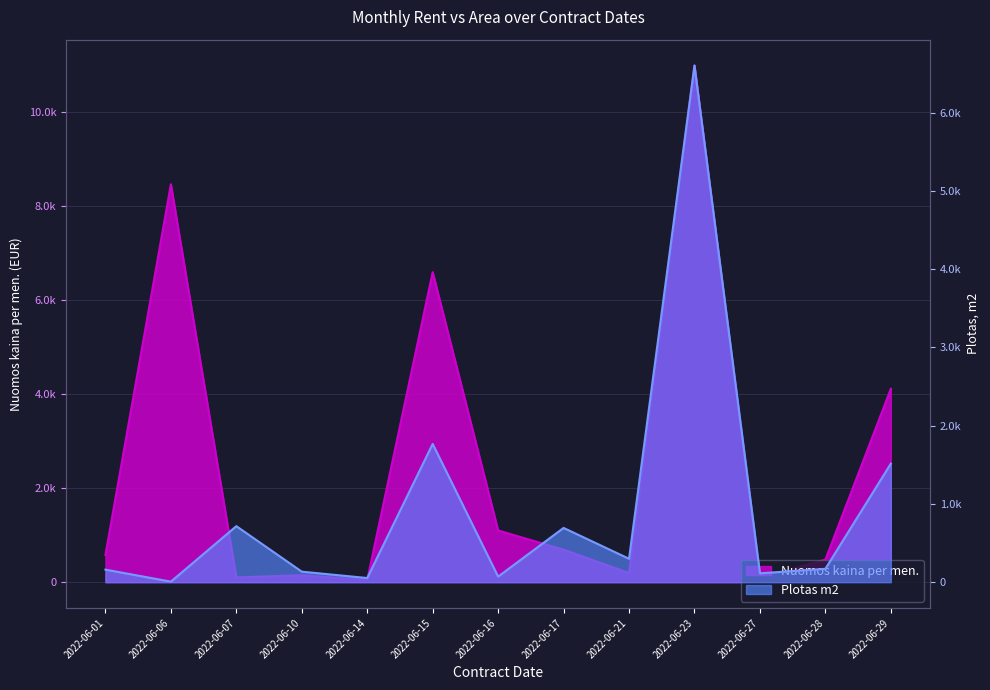

At which label does Nuomos kaina per men. first exceed 580?

2022-06-06